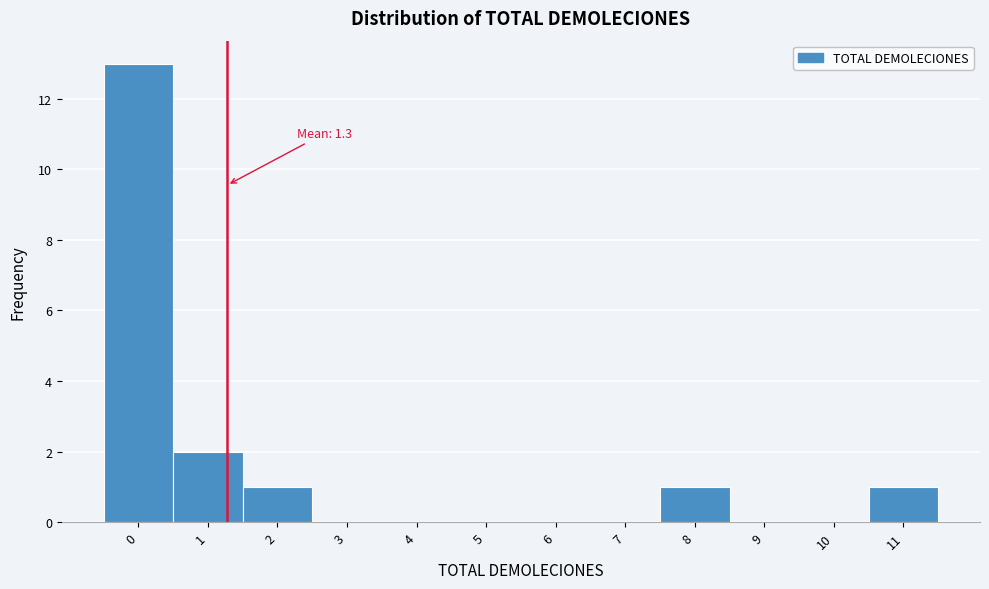

Reading left to right, what are all the values shown in this chart?

0=13	1=2	2=1	3=0	4=0	5=0	6=0	7=0	8=1	9=0	10=0	11=1